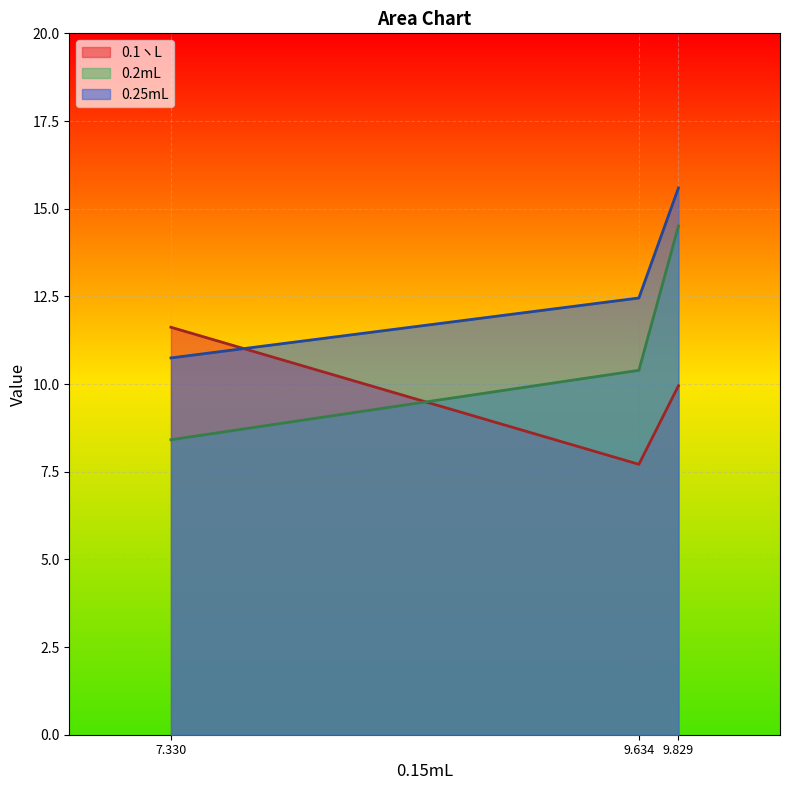

What position from the right is 9.634?

2